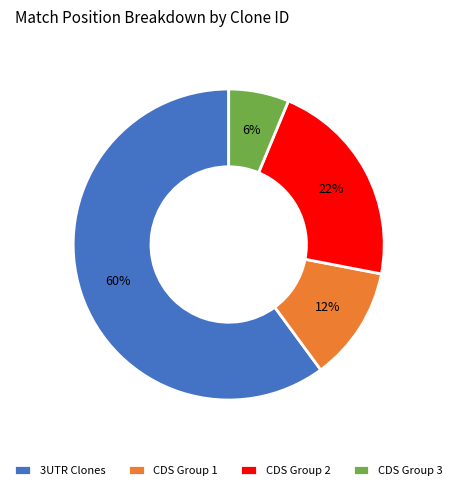

To the nearest percent, what portion does 3UTR Clones represent?

60%